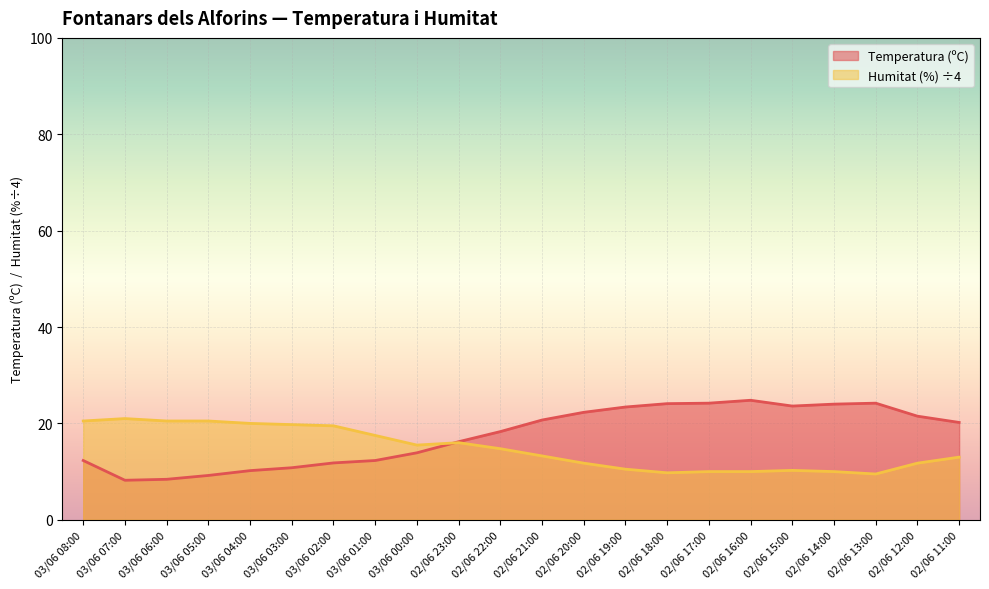

What position from the left is 02/06 19:00?

14